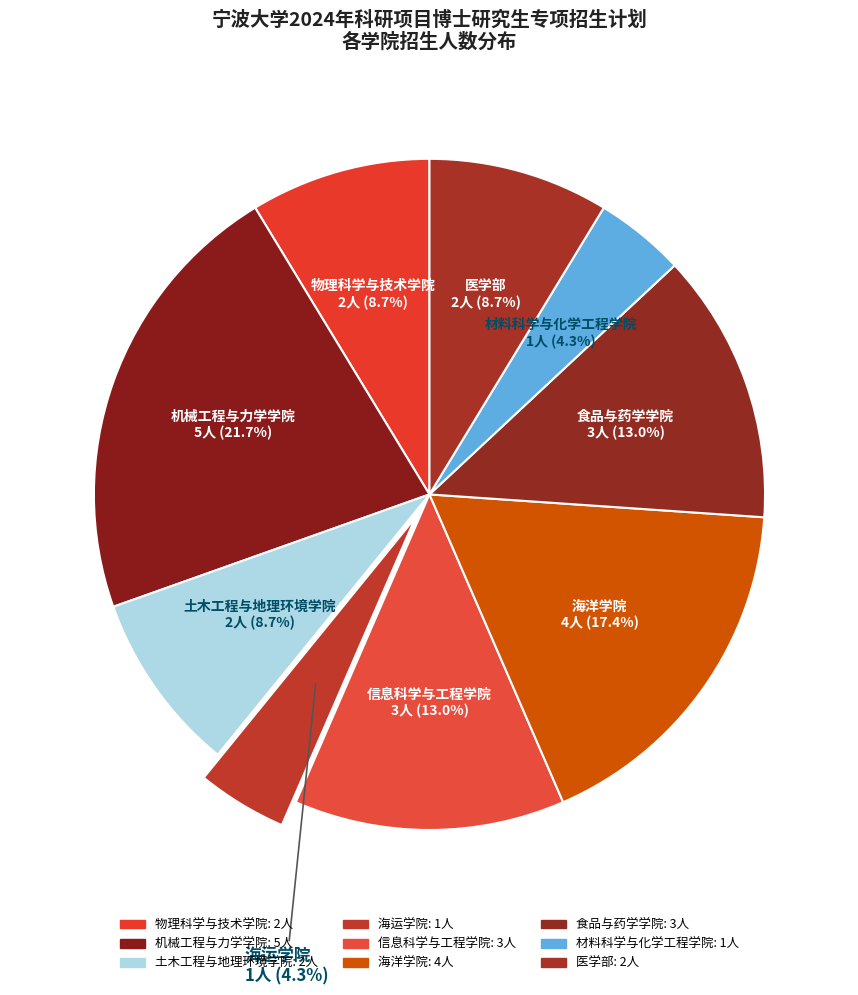

To the nearest percent, what is the difference between the largest and smallest slice percentages?

17%